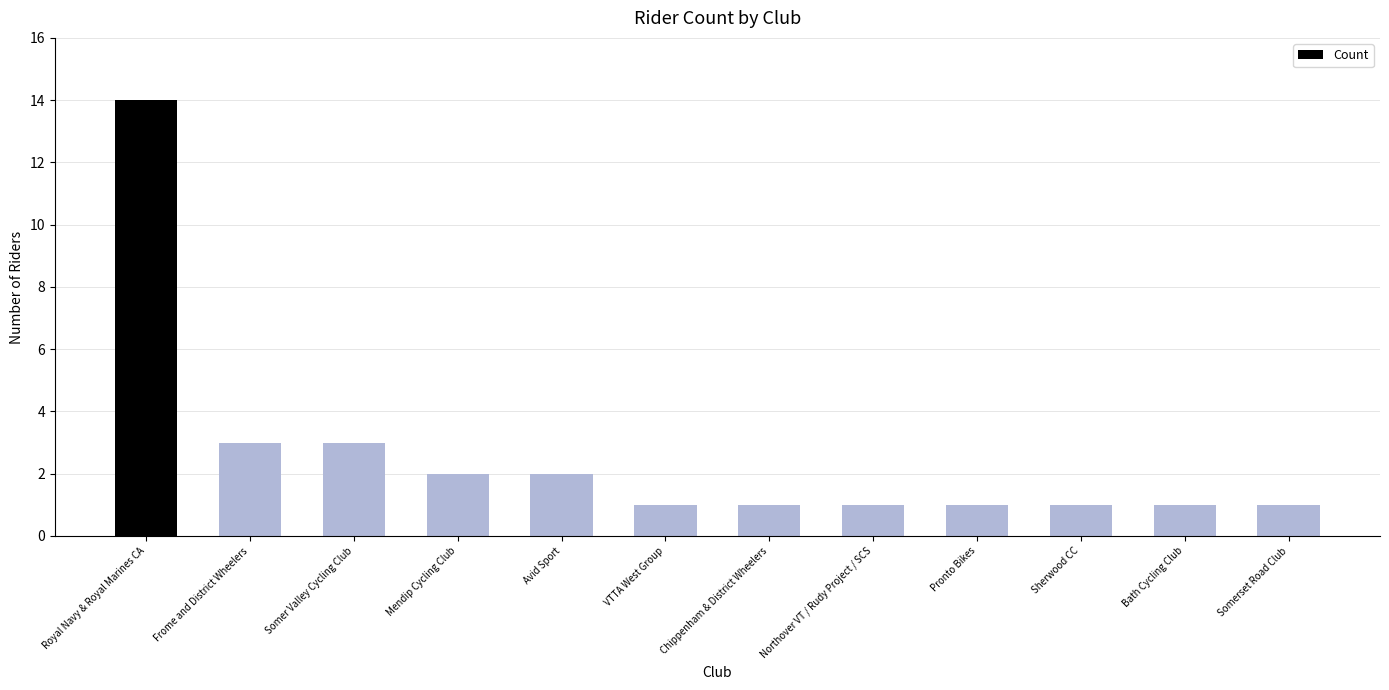

Reading left to right, list all the values displayed in this chart.

Royal Navy & Royal Marines CA=14	Frome and District Wheelers=3	Somer Valley Cycling Club=3	Mendip Cycling Club=2	Avid Sport=2	VTTA West Group=1	Chippenham & District Wheelers=1	Northover VT / Rudy Project / SCS=1	Pronto Bikes=1	Sherwood CC=1	Bath Cycling Club=1	Somerset Road Club=1